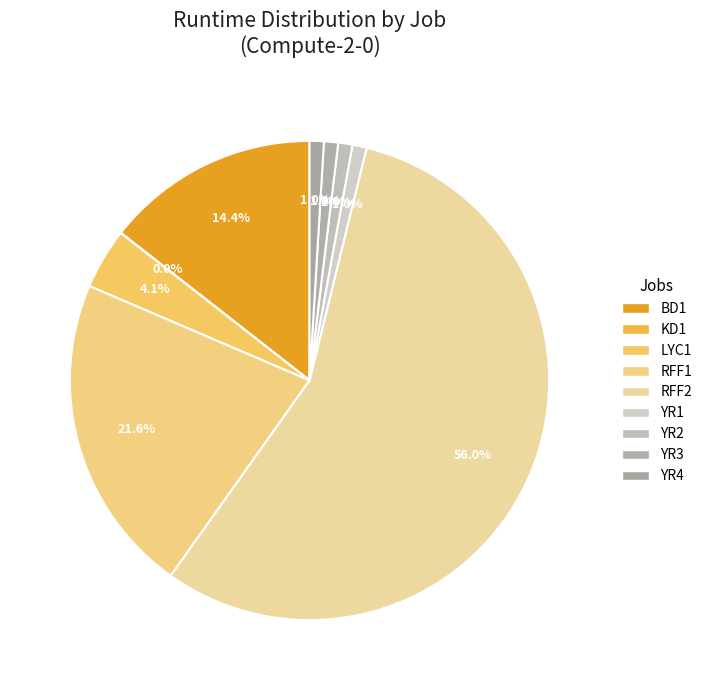

Does any single category account for the majority?

Yes